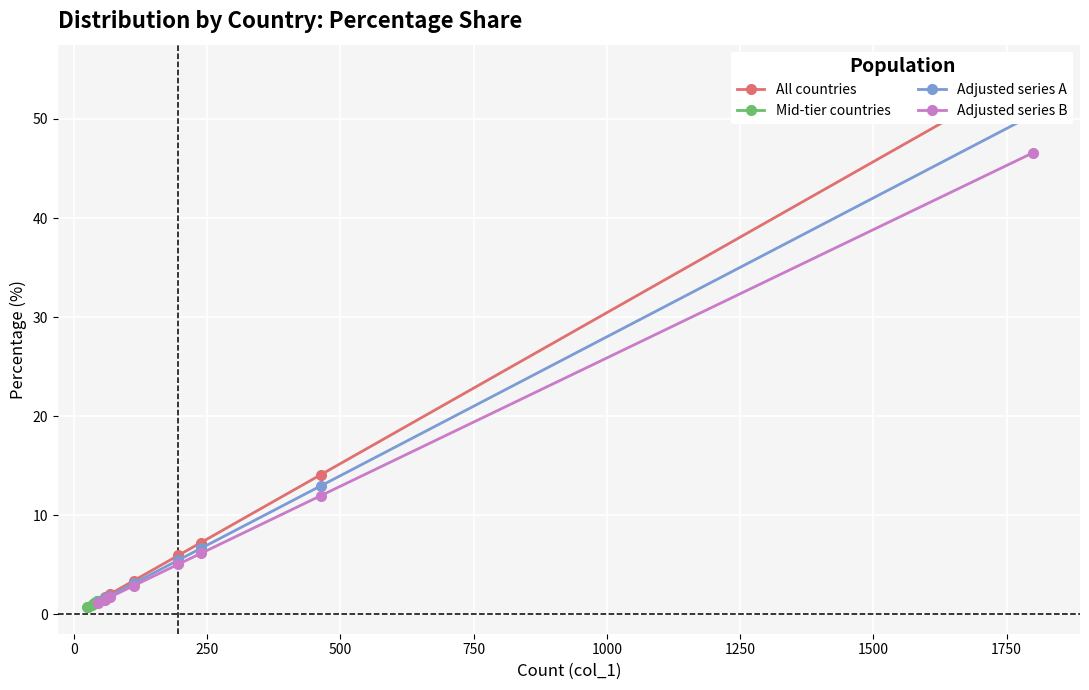

How many series are shown in this chart?

4